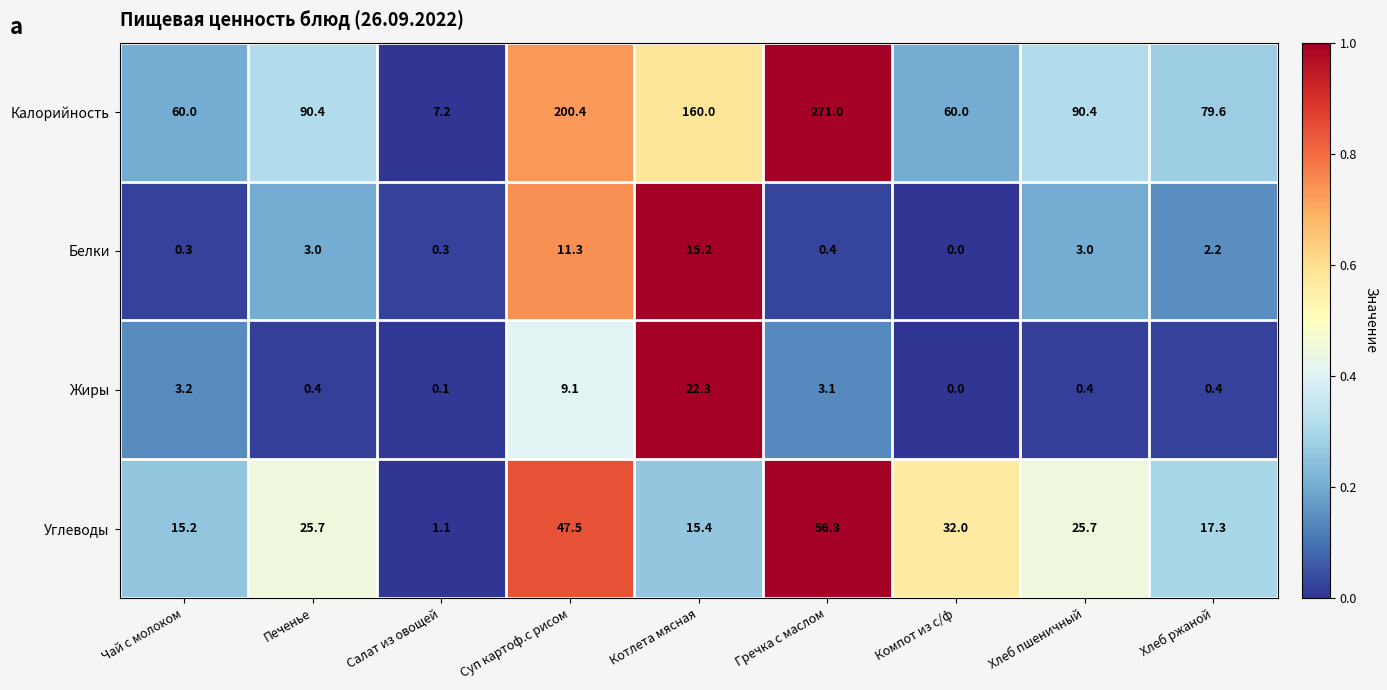

Which series changed the most between Чай с молоком and Компот из с/ф?

Углеводы